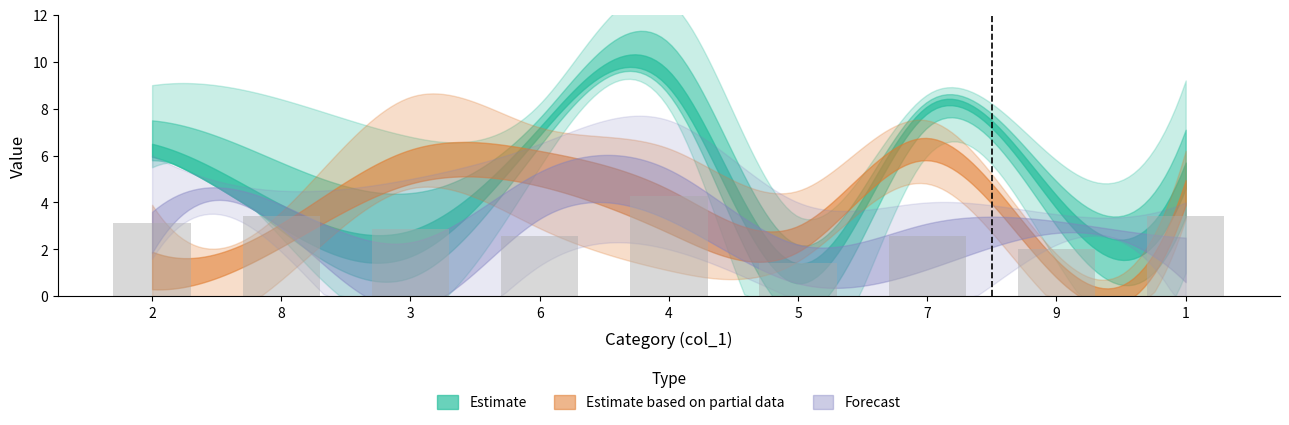

Reading left to right, extract all data points from this chart.

3.1	3.4	2.9	2.6	4.3	1.4	2.6	2.0	3.4